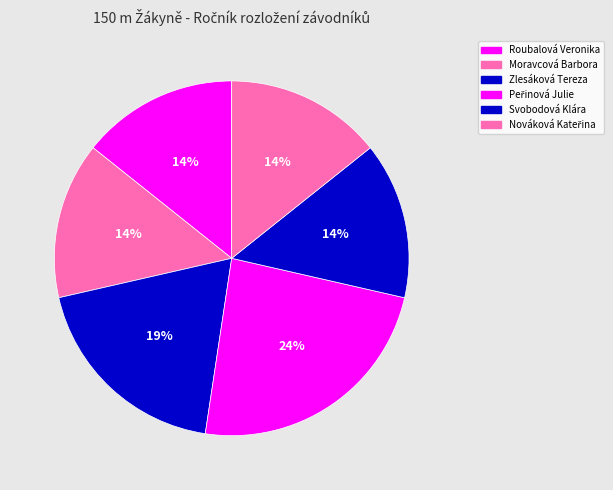

How many slices are in this pie chart?

6